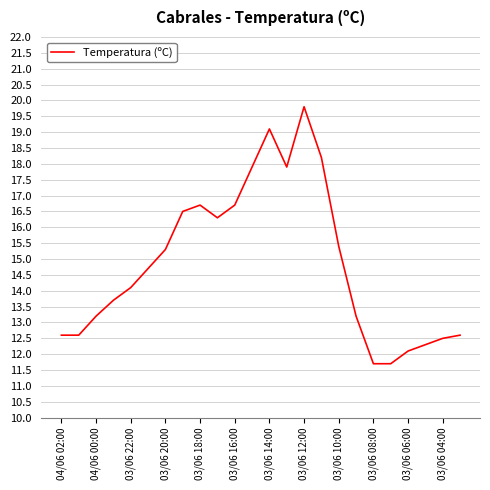

True or false: there are more than 0 points higher than both neighbors.

True